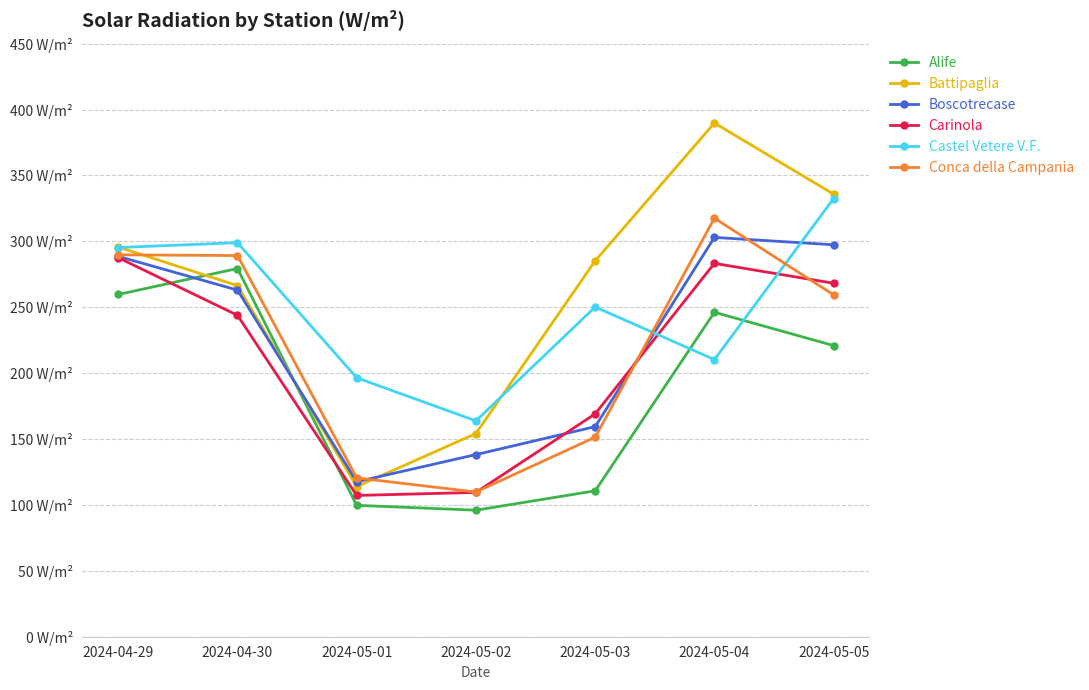

Is this an area chart (filled region under the line)?

No